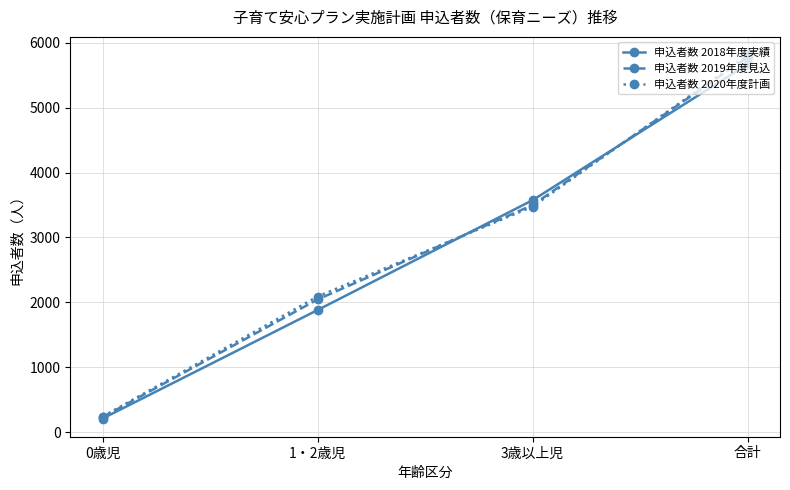

List the labels in order of 申込者数 2020年度計画 value, smallest first.

0歳児, 1・2歳児, 3歳以上児, 合計